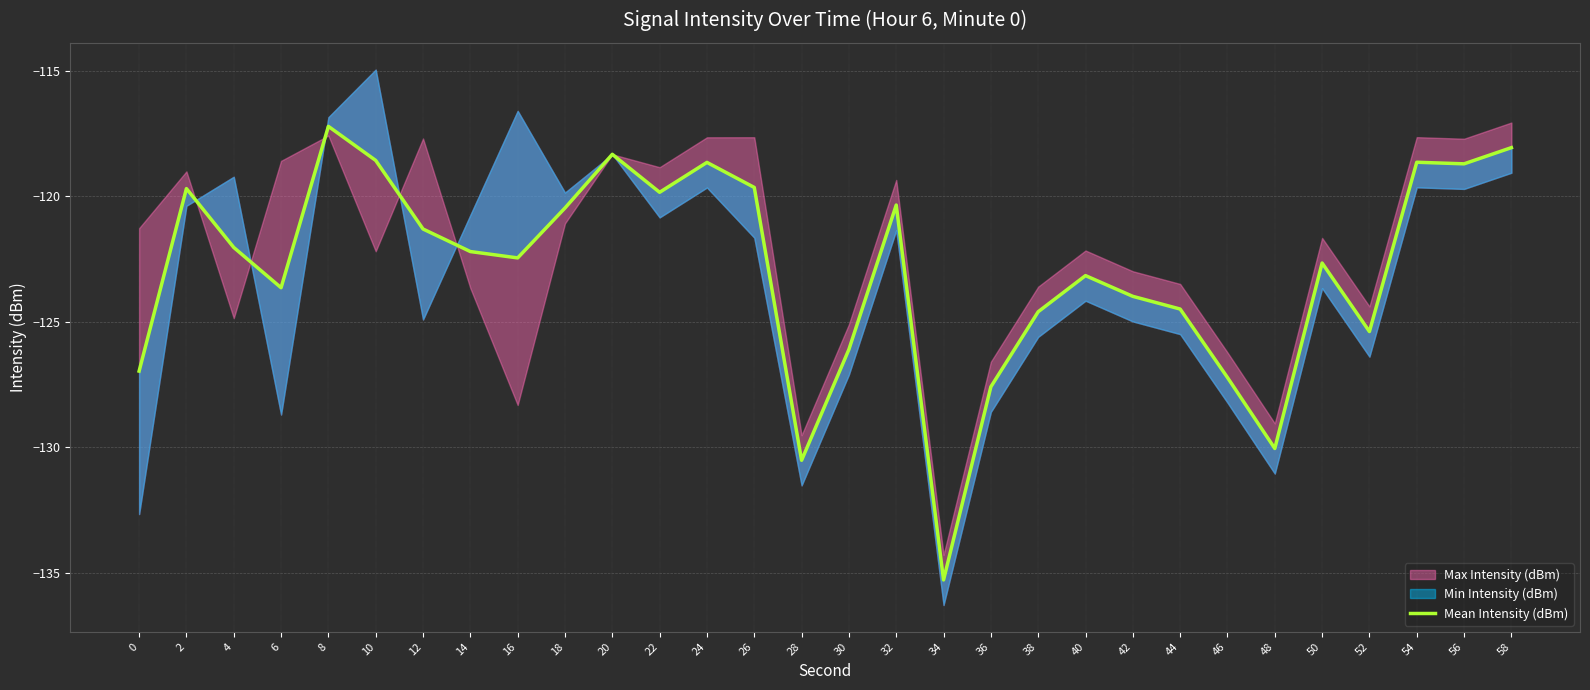

Rank the categories by value from highest to lowest.

8, 58, 20, 10, 54, 24, 56, 26, 2, 22, 32, 18, 12, 4, 14, 16, 50, 40, 6, 42, 44, 38, 52, 30, 0, 46, 36, 48, 28, 34